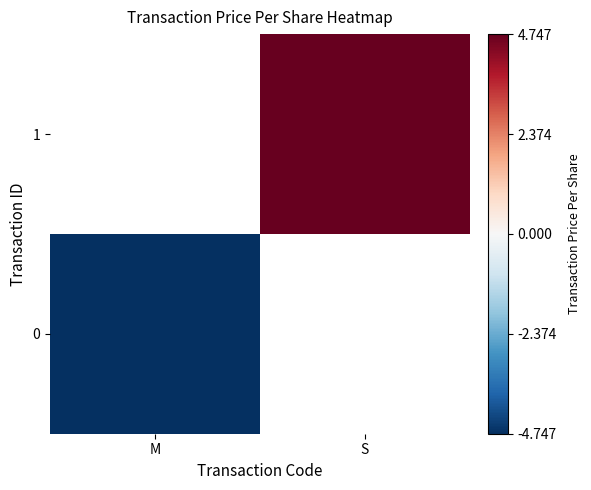

The value of 1 at S is 4.7. True or false?

True